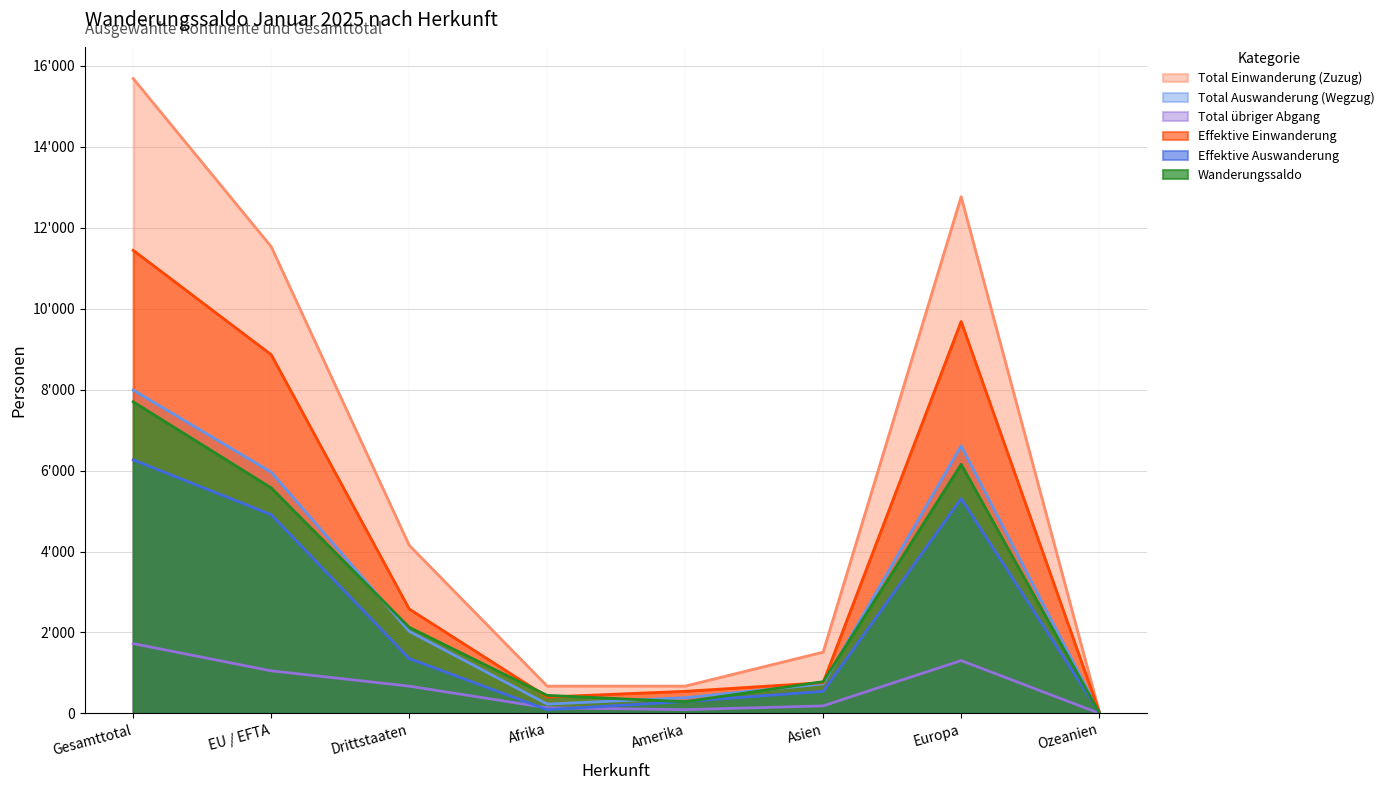

Reading left to right, transcribe all the data shown in this chart.

Total Einwanderung (Zuzug): 15688	11534	4154	673	673	1513	12767	51
Total Auswanderung (Wegzug): 7989	5962	2027	228	386	729	6613	31
Total übriger Abgang: 1724	1051	673	137	92	185	1305	4
Effektive Einwanderung: 11443	8864	2579	404	545	759	9685	46
Effektive Auswanderung: 6265	4911	1354	91	294	544	5308	27
Wanderungssaldo: 7699	5572	2127	445	287	784	6154	20